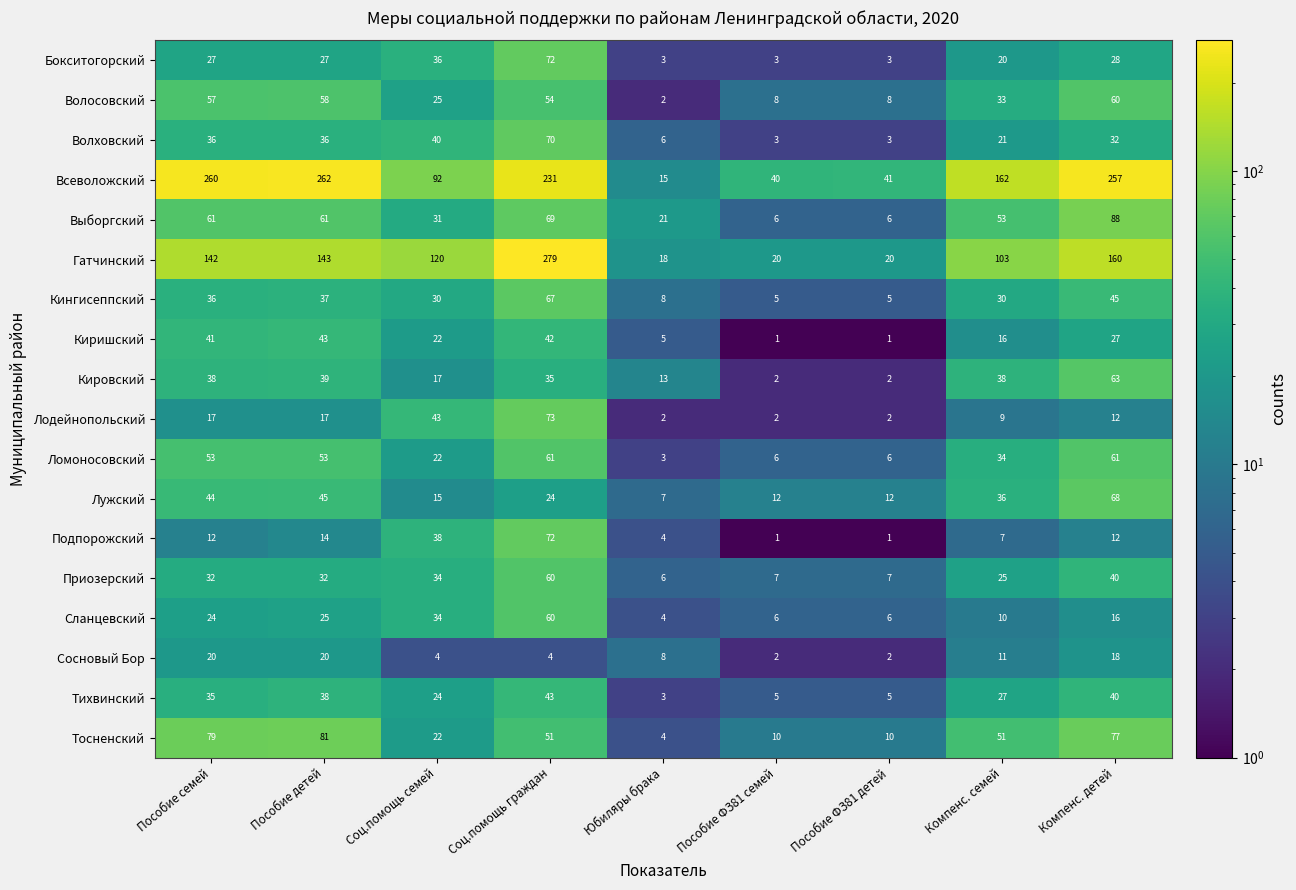

What is the total value across all series at Пособие детей?

1031